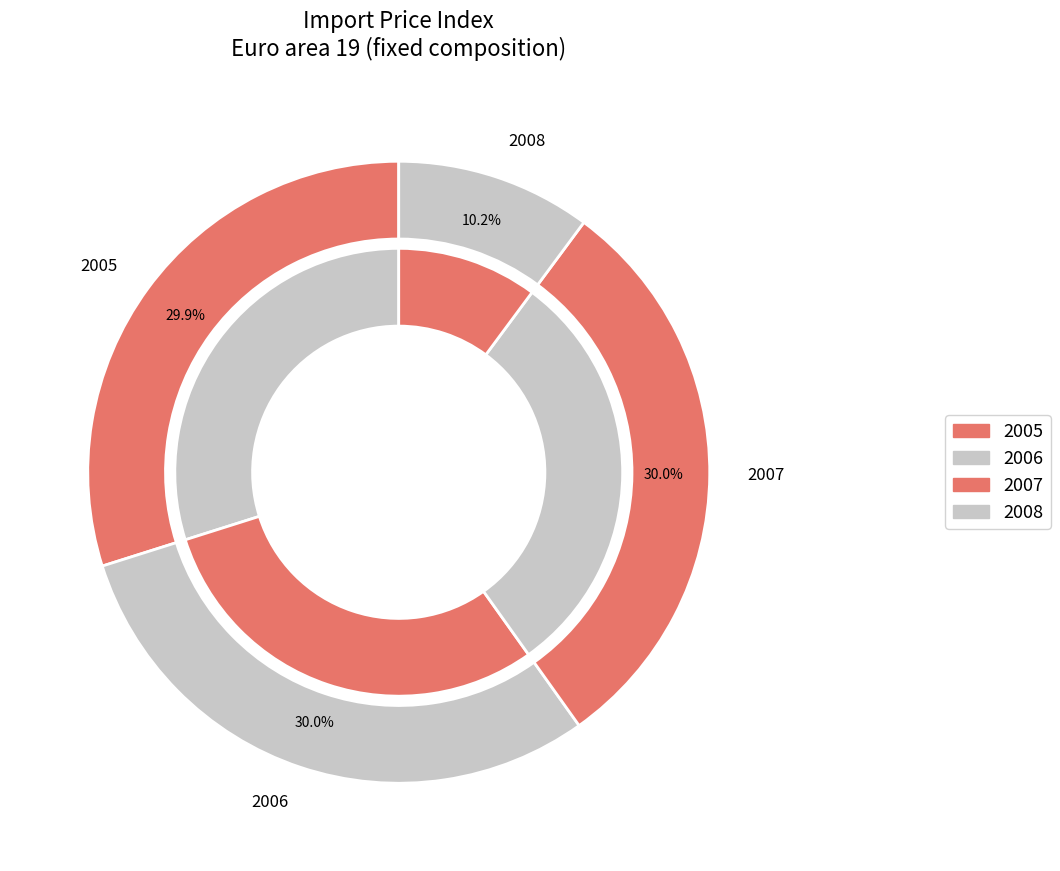

Does 2005-02 account for over 50% of the chart?

No